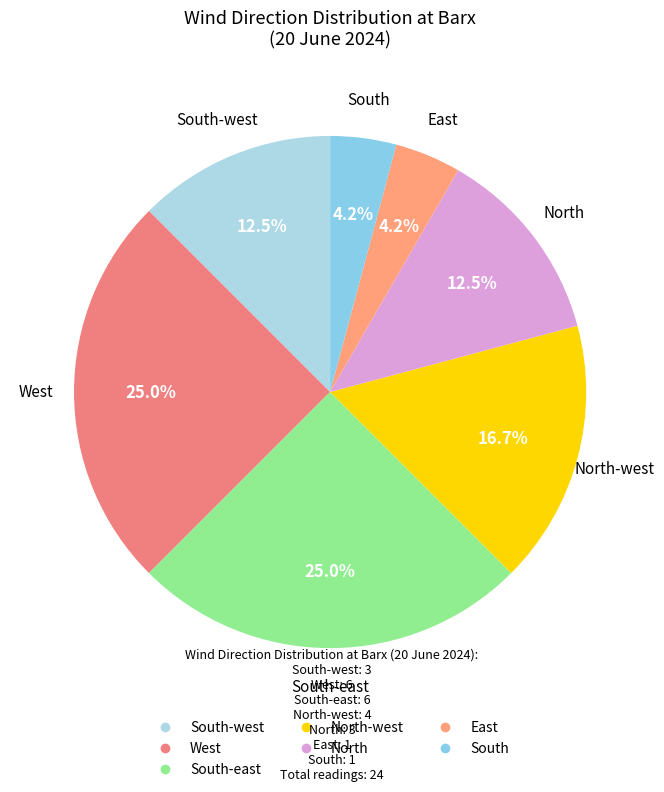

How many slices are in this pie chart?

7